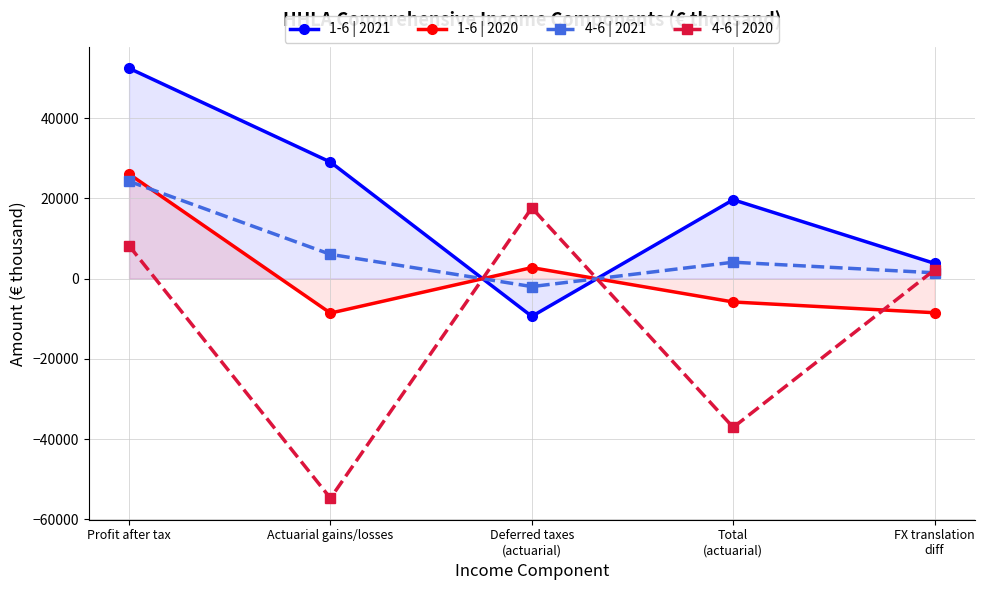

Is the value of 1-6 | 2021 at Deferred taxes
(actuarial) greater than the value of 1-6 | 2020 at Profit after tax?

No